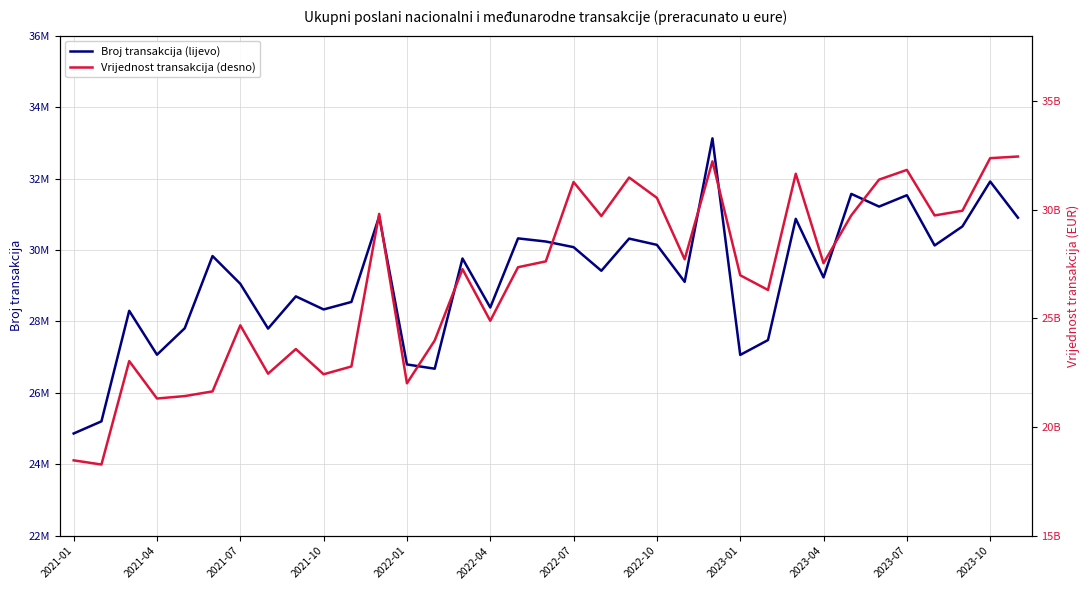

True or false: Broj transakcija (lijevo) and Vrijednost transakcija (desno) cross at least once.

False